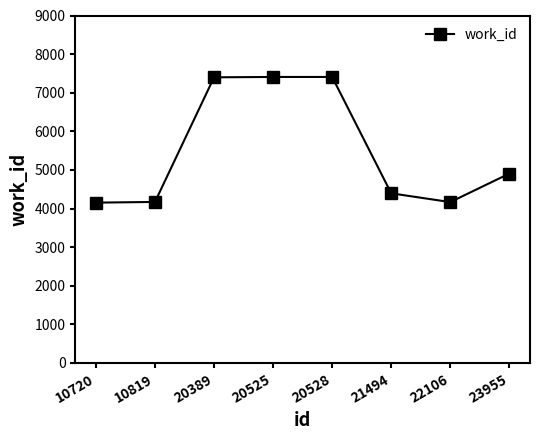

Which has a higher value, 10720 or 20389?

20389